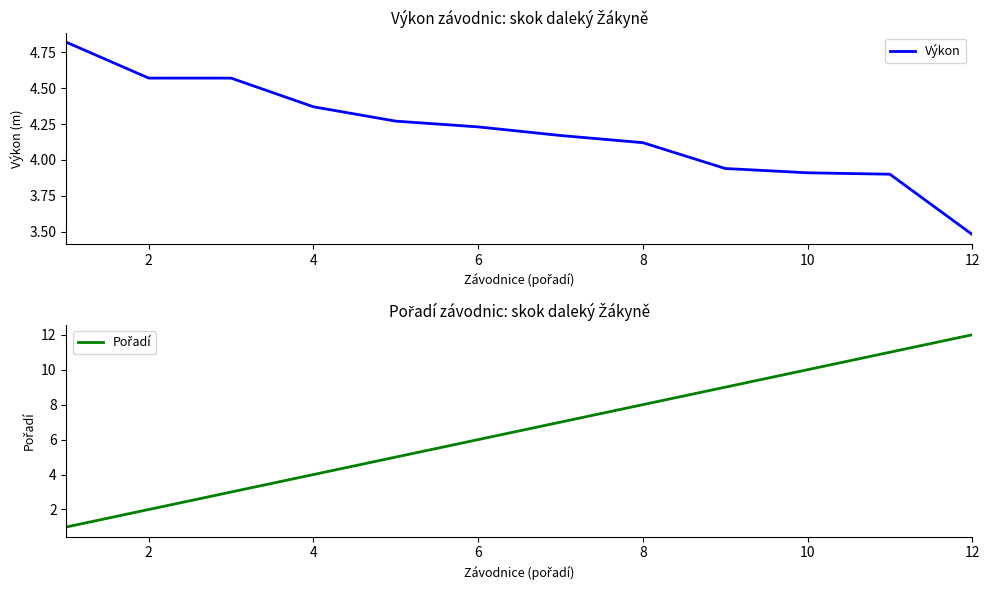

What is the difference between the second highest and second lowest values in the Pořadí series?

9.0